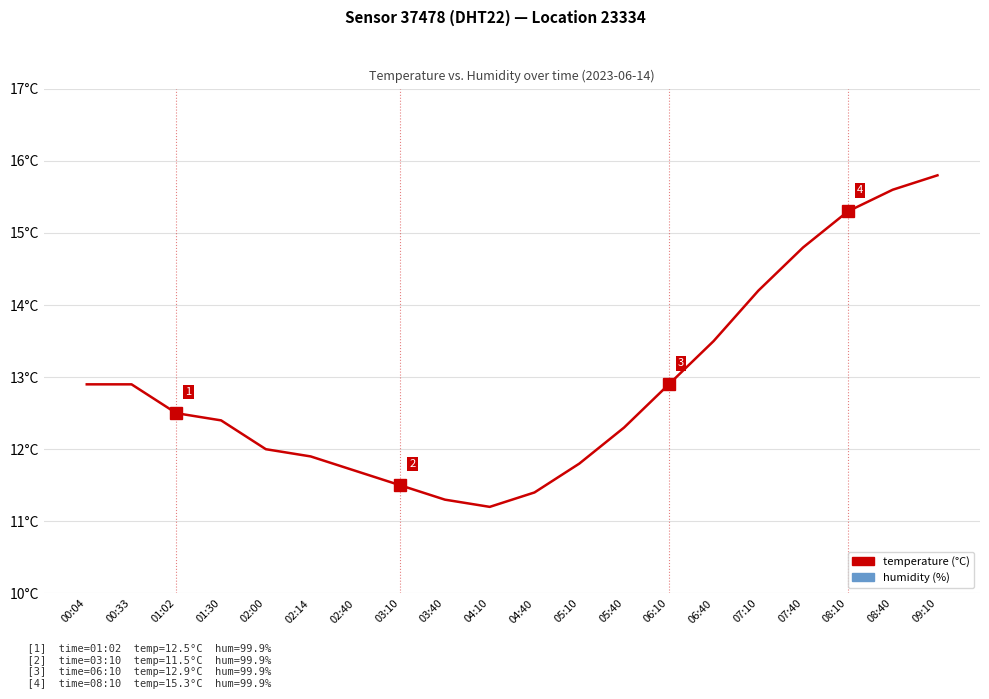

Which series has the largest total across all categories?

humidity